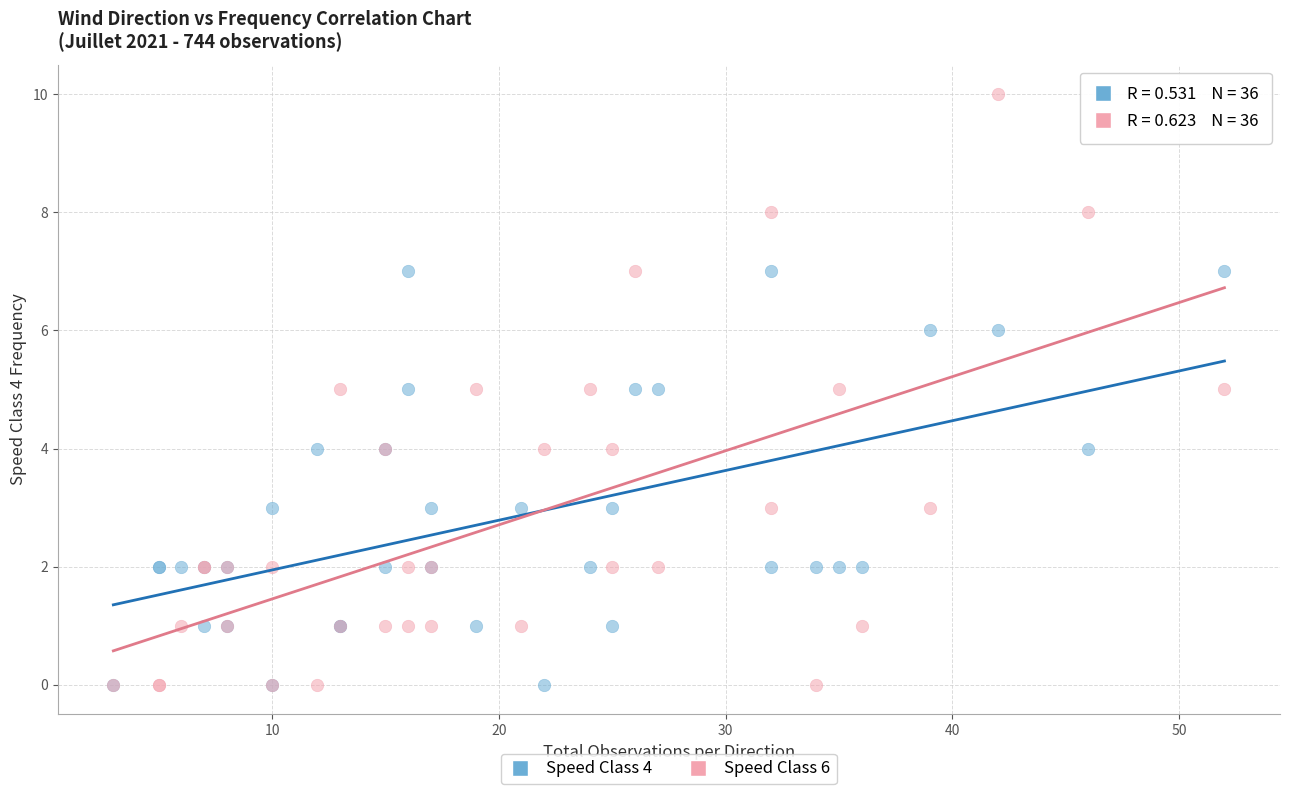

Which series has the largest Y range (max minus min)?

Speed Class 6